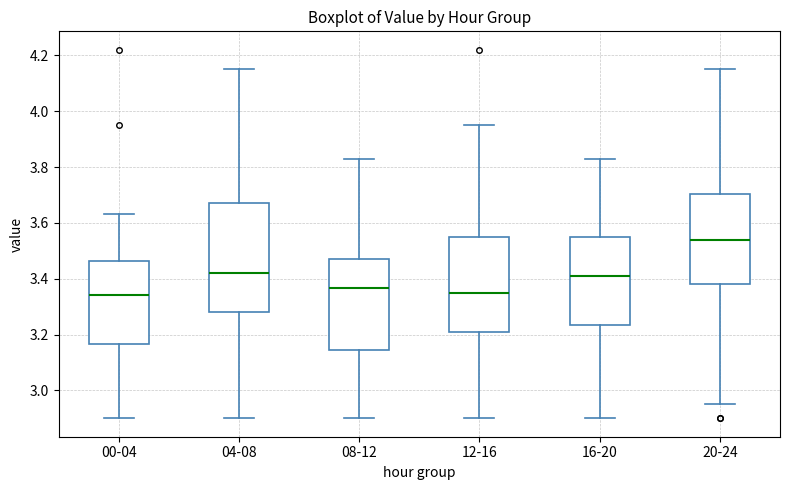

Reading left to right, read every box against the y-axis: the position of its median line, the range the box covers, and the ends of its whiskers. The values are not printed on the chart, so give them approximately, as read against the axis.

00-04: median 3.34, box 3.16 to 3.46, whiskers 2.90 to 3.64
04-08: median 3.42, box 3.28 to 3.68, whiskers 2.90 to 4.16
08-12: median 3.36, box 3.14 to 3.48, whiskers 2.90 to 3.84
12-16: median 3.36, box 3.20 to 3.56, whiskers 2.90 to 3.96
16-20: median 3.42, box 3.24 to 3.56, whiskers 2.90 to 3.84
20-24: median 3.54, box 3.38 to 3.70, whiskers 2.96 to 4.16